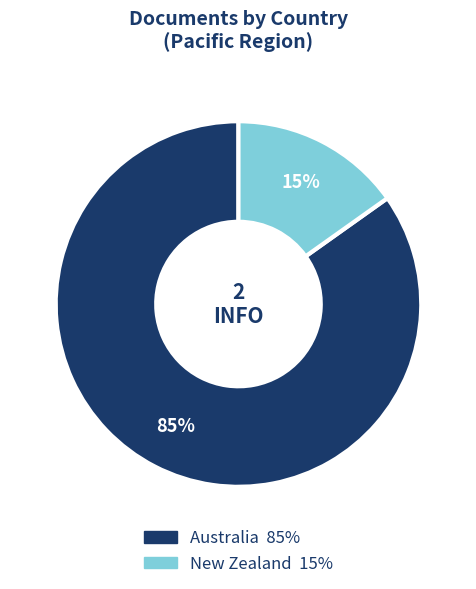

Combined, do New Zealand and Australia account for over 50%?

Yes